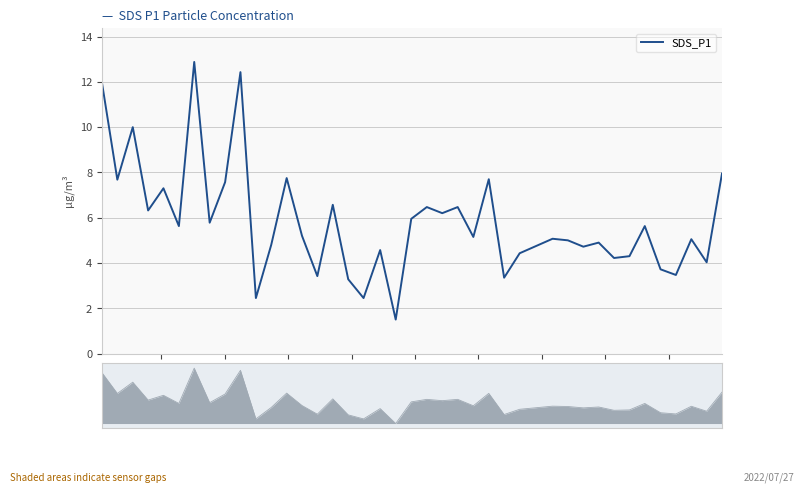

True or false: there are more than 0 points higher than both neighbors.

True